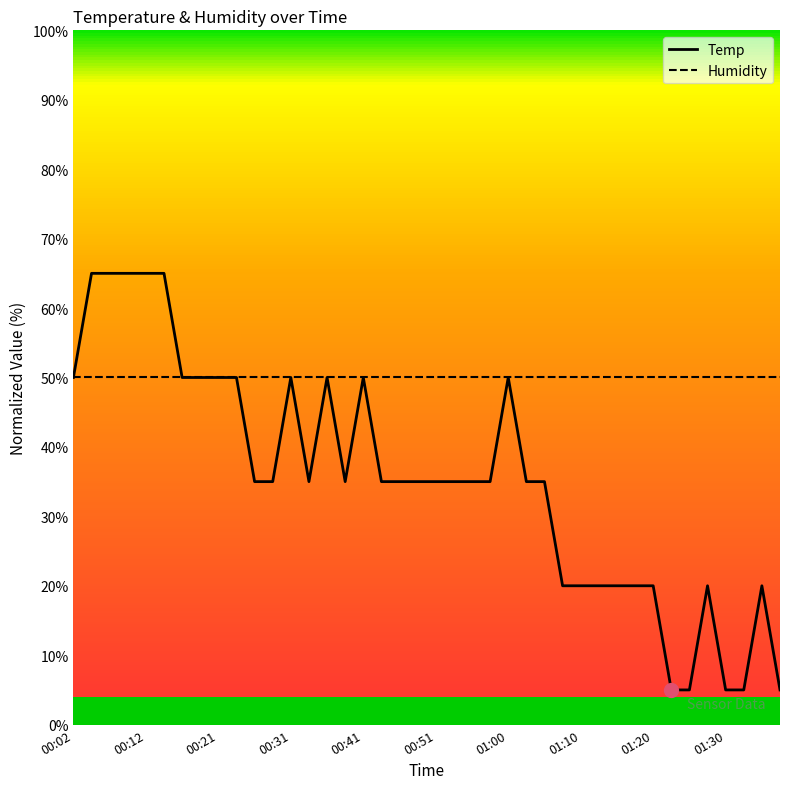

List the series in order of their peak value, highest first.

Temp, Humidity